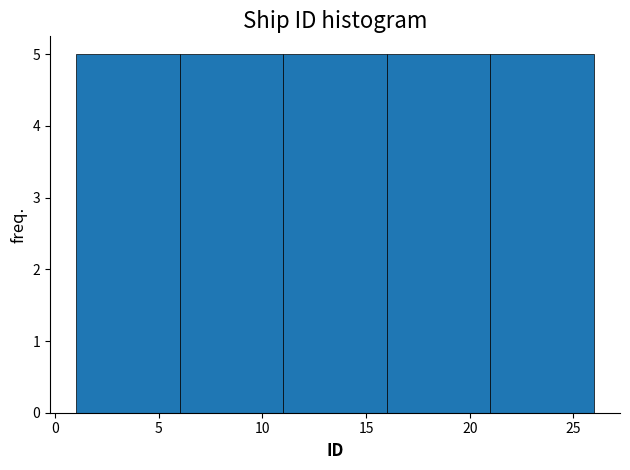

Reading left to right, list every bar in this chart as the range it spans on the x-axis followed by its height. The values are not printed on the chart, so give them approximately, as read against the axis.

1 to 6: 5
6 to 11: 5
11 to 16: 5
16 to 21: 5
21 to 26: 5